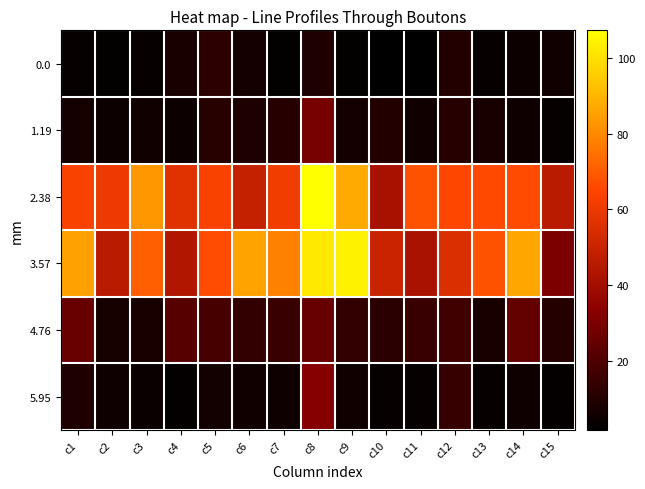

Which series has the largest total across all categories?

3.57